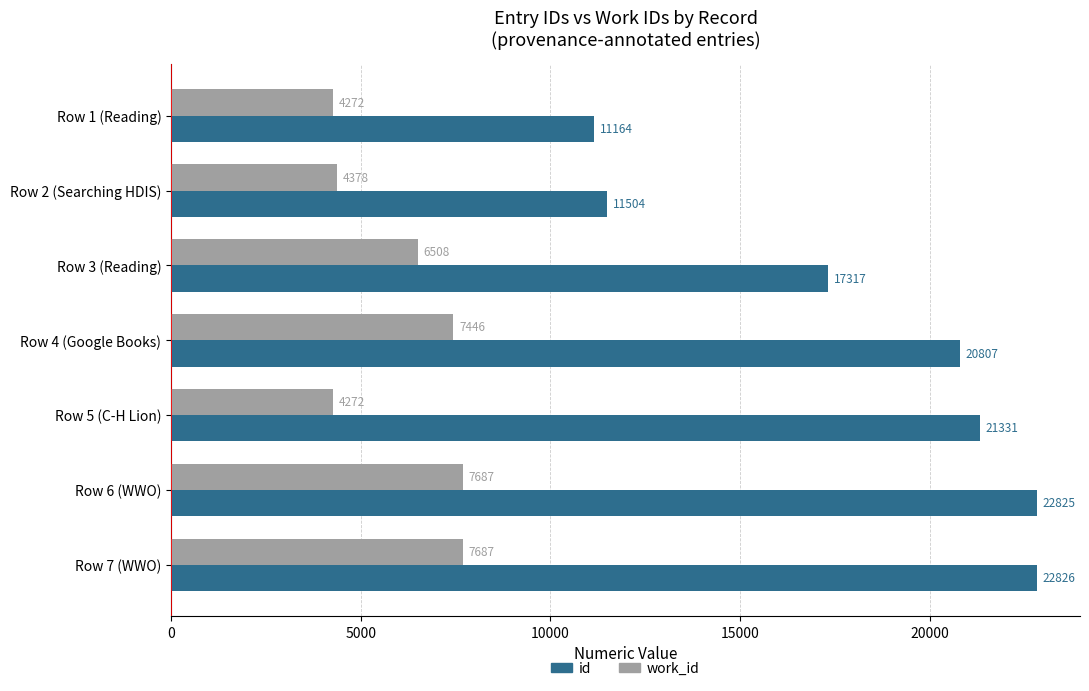

Rank the series by their maximum value, from lowest to highest.

work_id, id